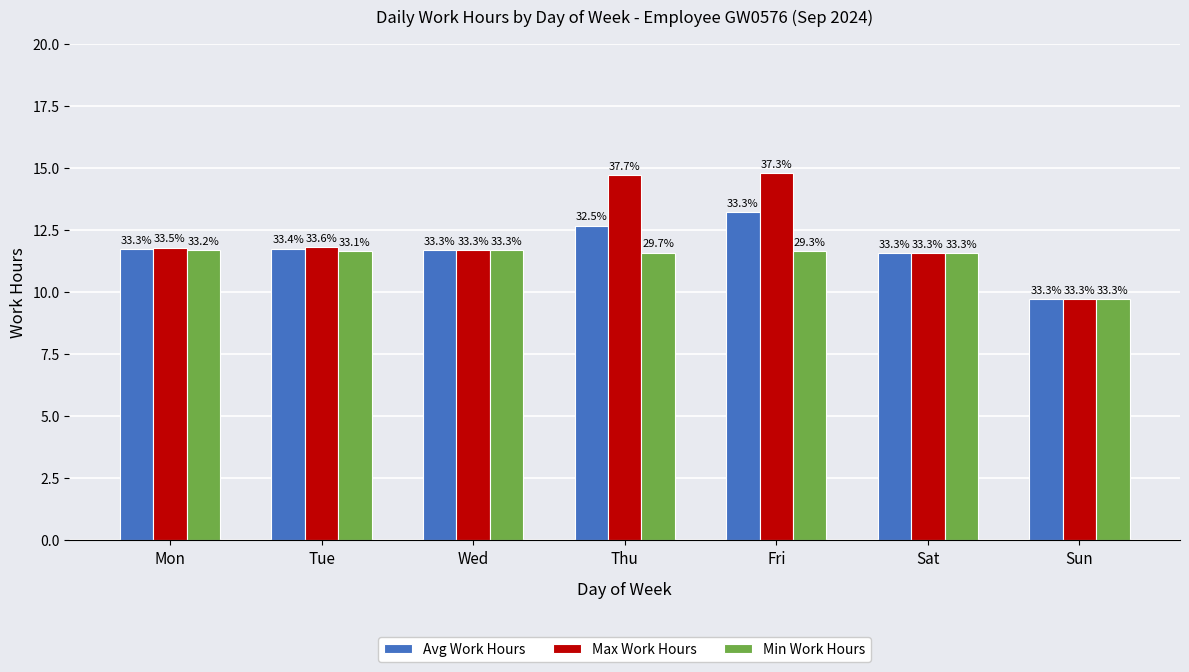

At which label does Max Work Hours reach its peak?

Fri